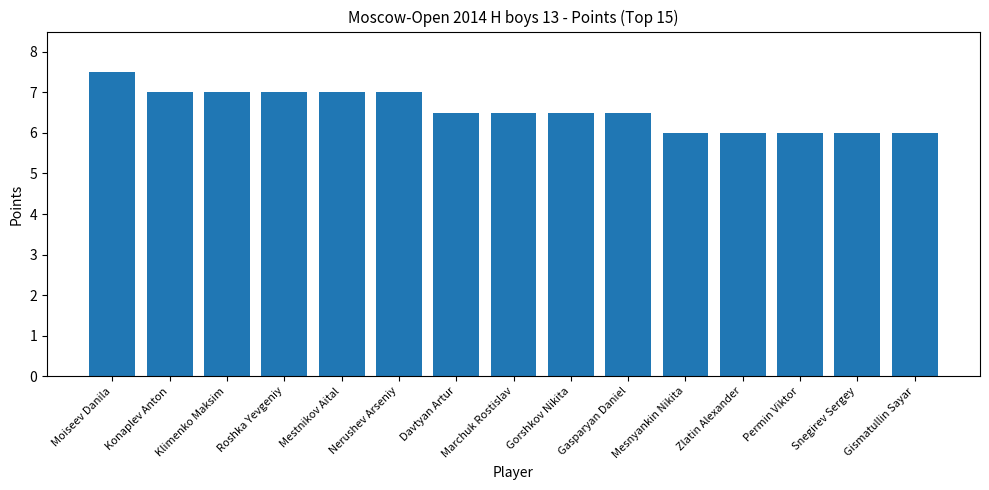

Does the chart contain stacked bars?

No